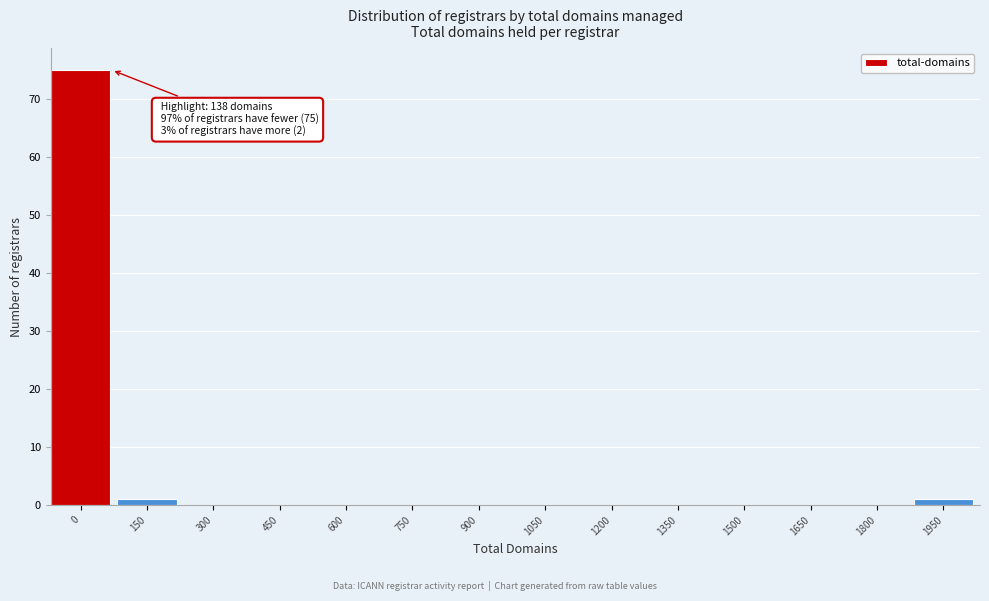

Reading left to right, extract all data points from this chart.

0=75	150=1	300=0	450=0	600=0	750=0	900=0	1050=0	1200=0	1350=0	1500=0	1650=0	1800=0	1950=1